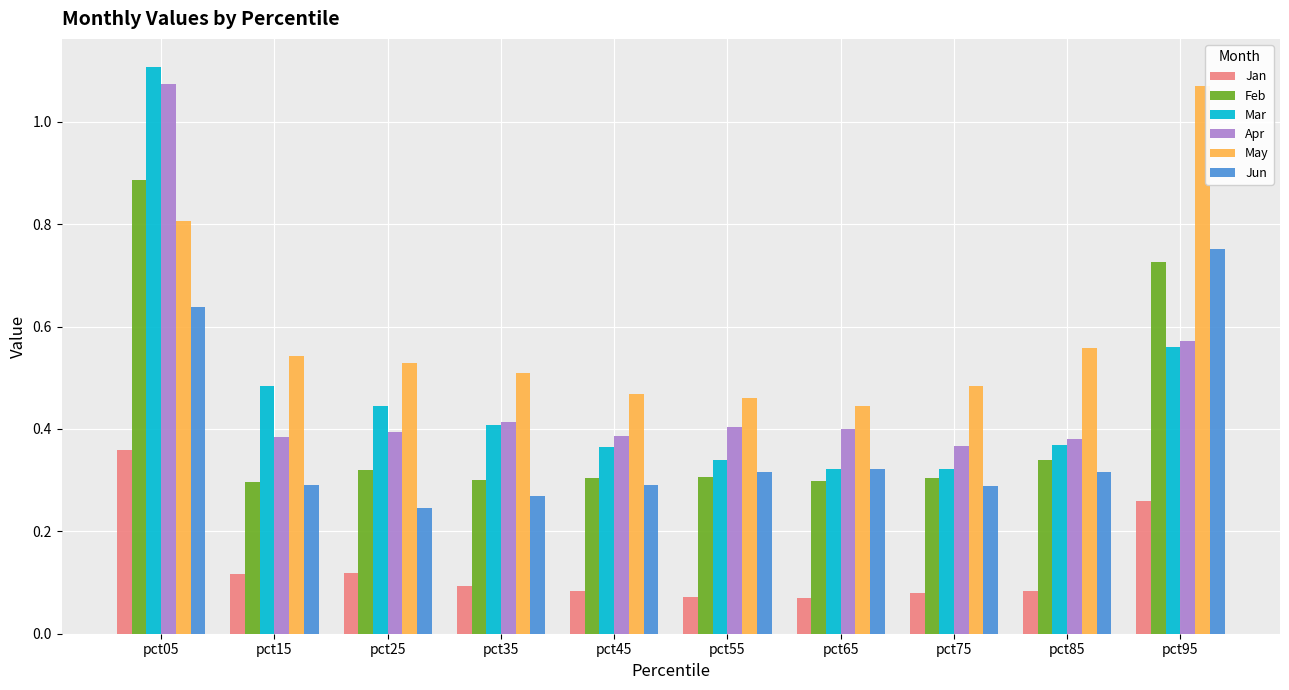

Which series changed the most between pct65 and pct95?

May